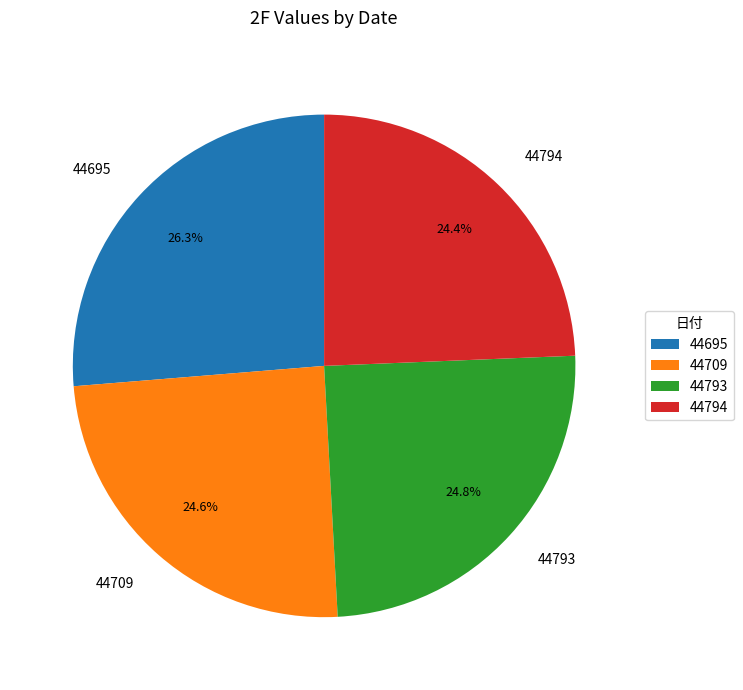

Is the sum of 44794 and 44793 greater than half?

No